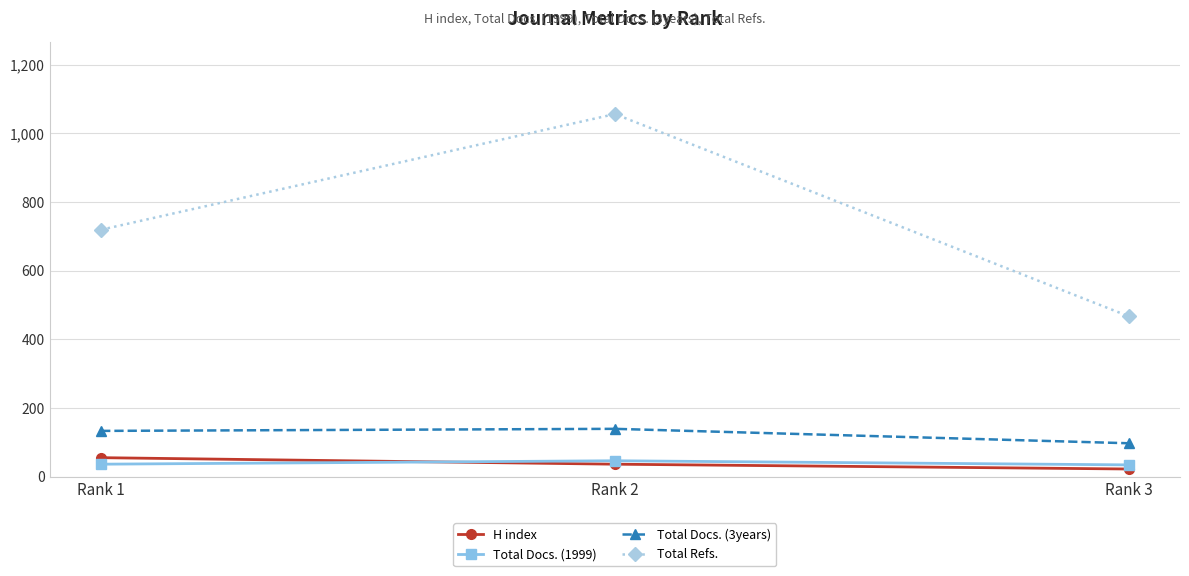

Which category has the highest value across all series?

Rank 2